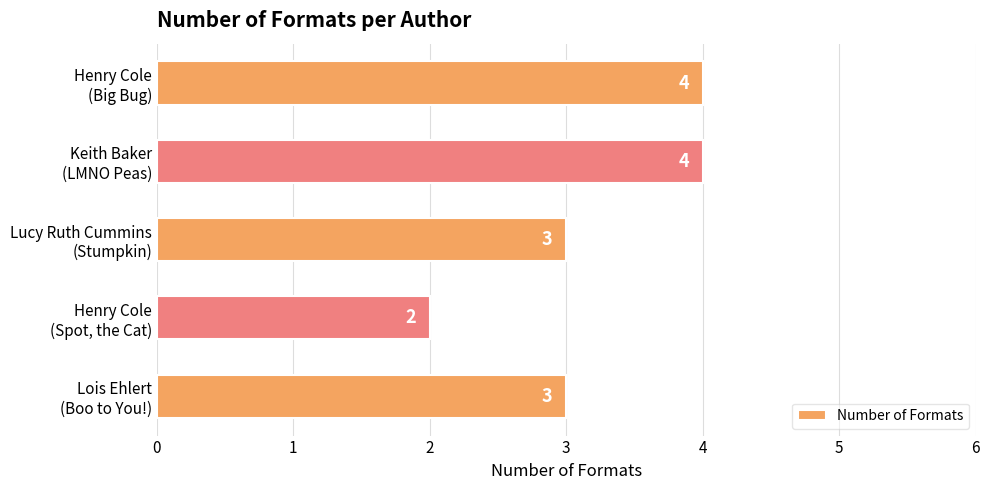

Reading top to bottom, transcribe all the data shown in this chart.

4	4	3	2	3